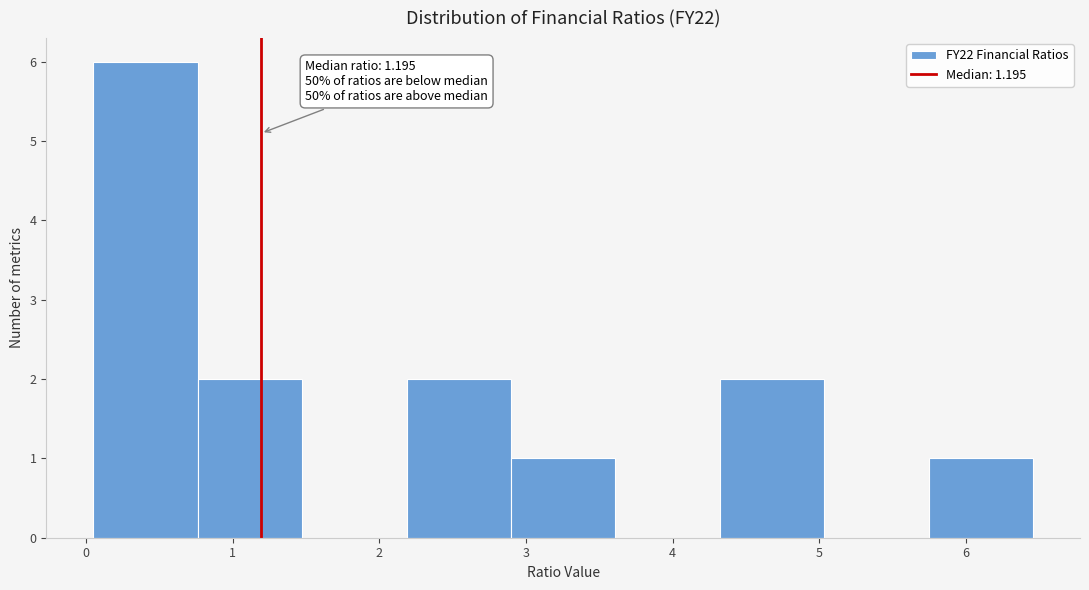

Which range on the x-axis has the tallest bar?

0.1 to 0.8